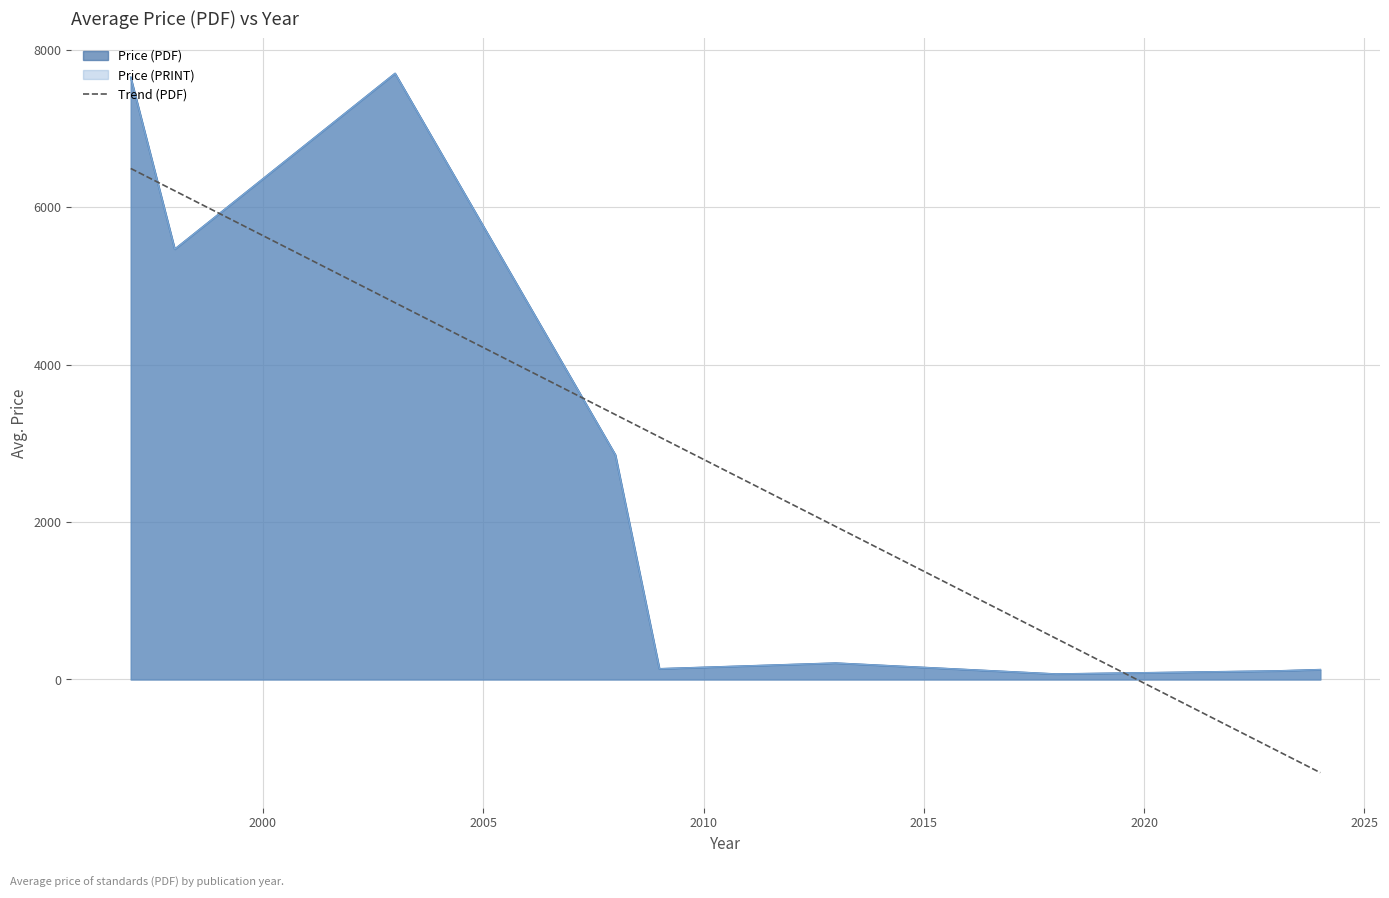

True or false: Price (PDF) and Price (PRINT) cross at least once.

False